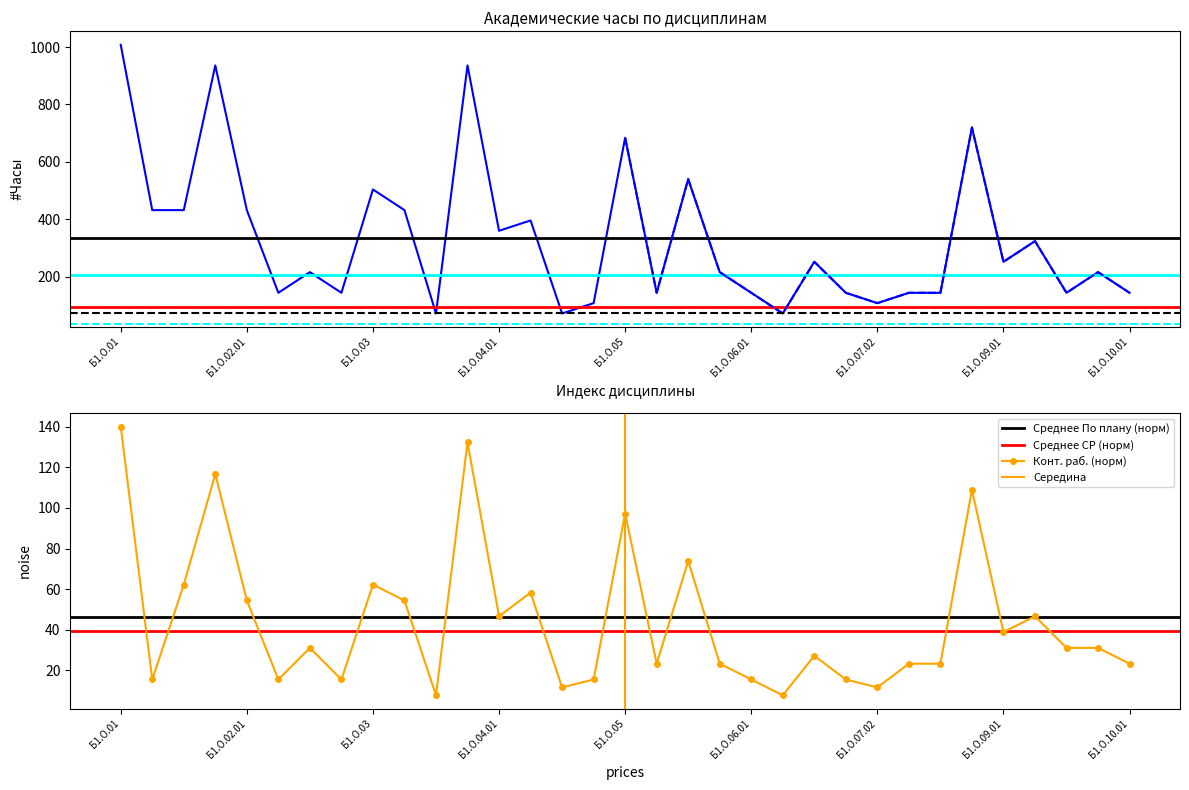

Which series changed the most between Б1.О.02.03 and Б1.О.02.04?

По плану